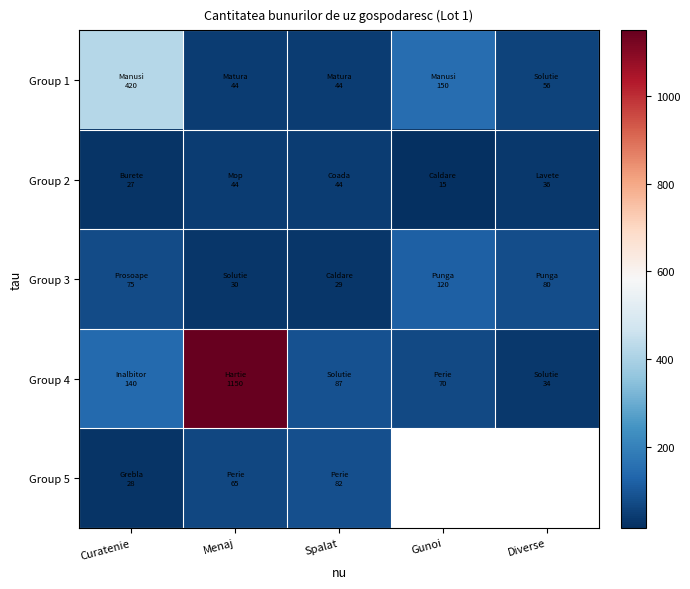

What is the average value of the Group 3 series?

66.8